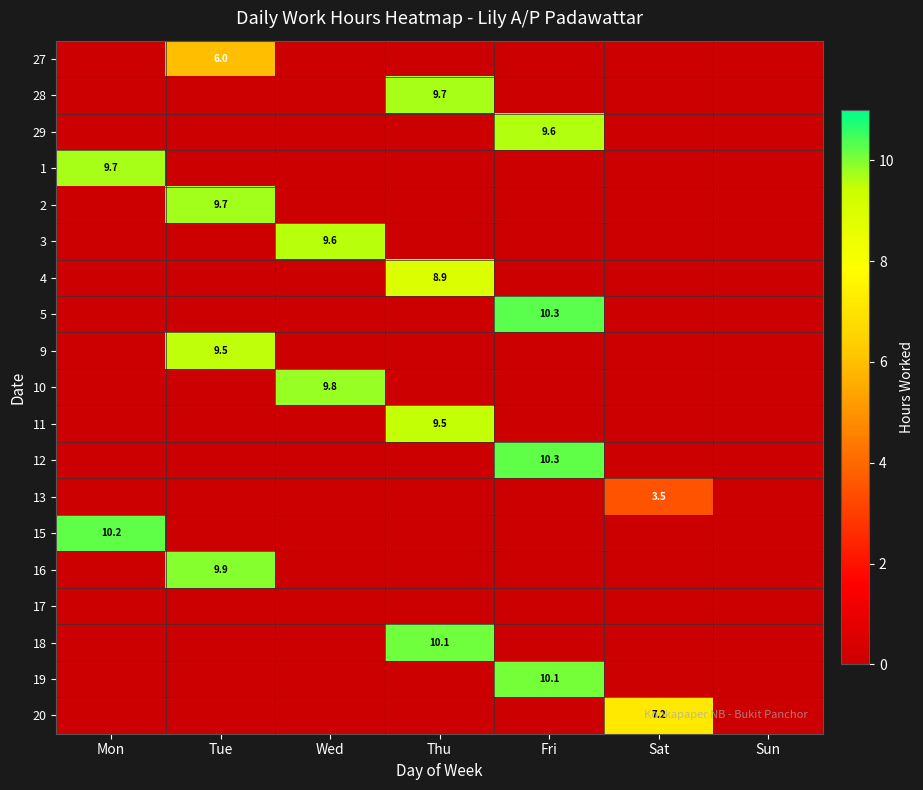

How many values in 15 are above zero?

1